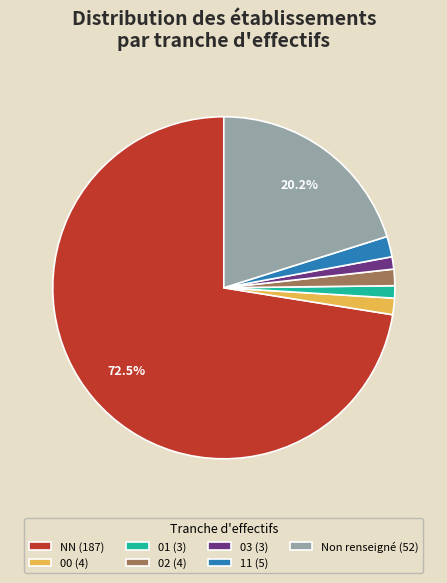

Combined, do 02 (4) and 11 (5) account for over 50%?

No